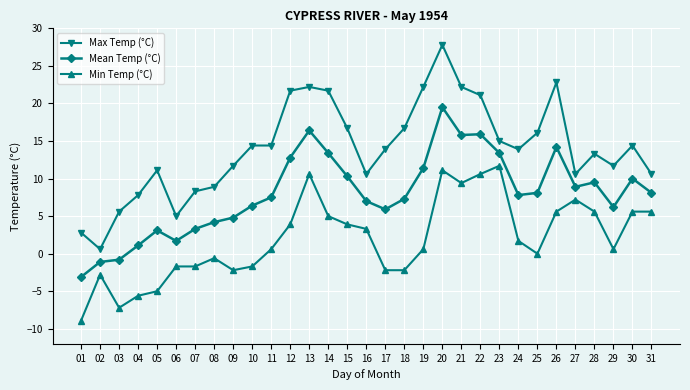

What is the value of the Max Temp (°C) point at the 3rd from the left?

5.6